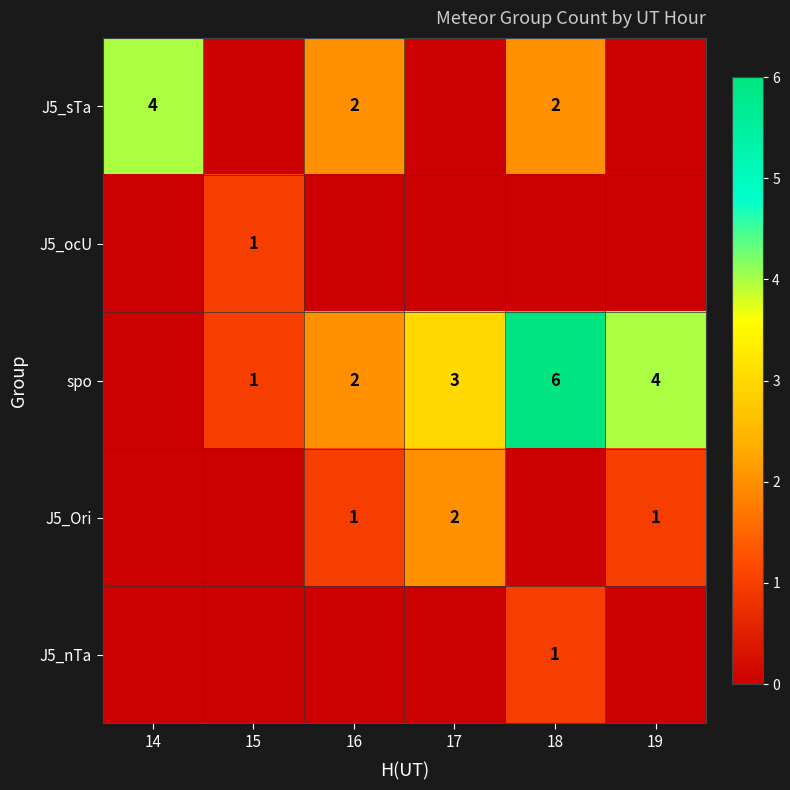

At how many categories does at least one series exceed 5?

1